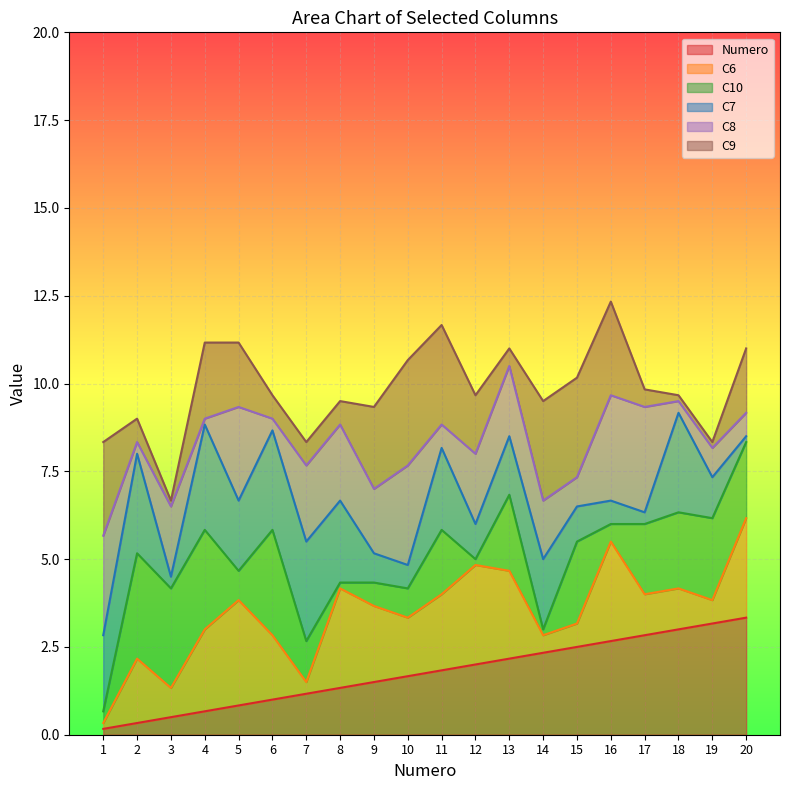

What are all the series names shown in the legend?

Numero, C6, C10, C7, C8, C9